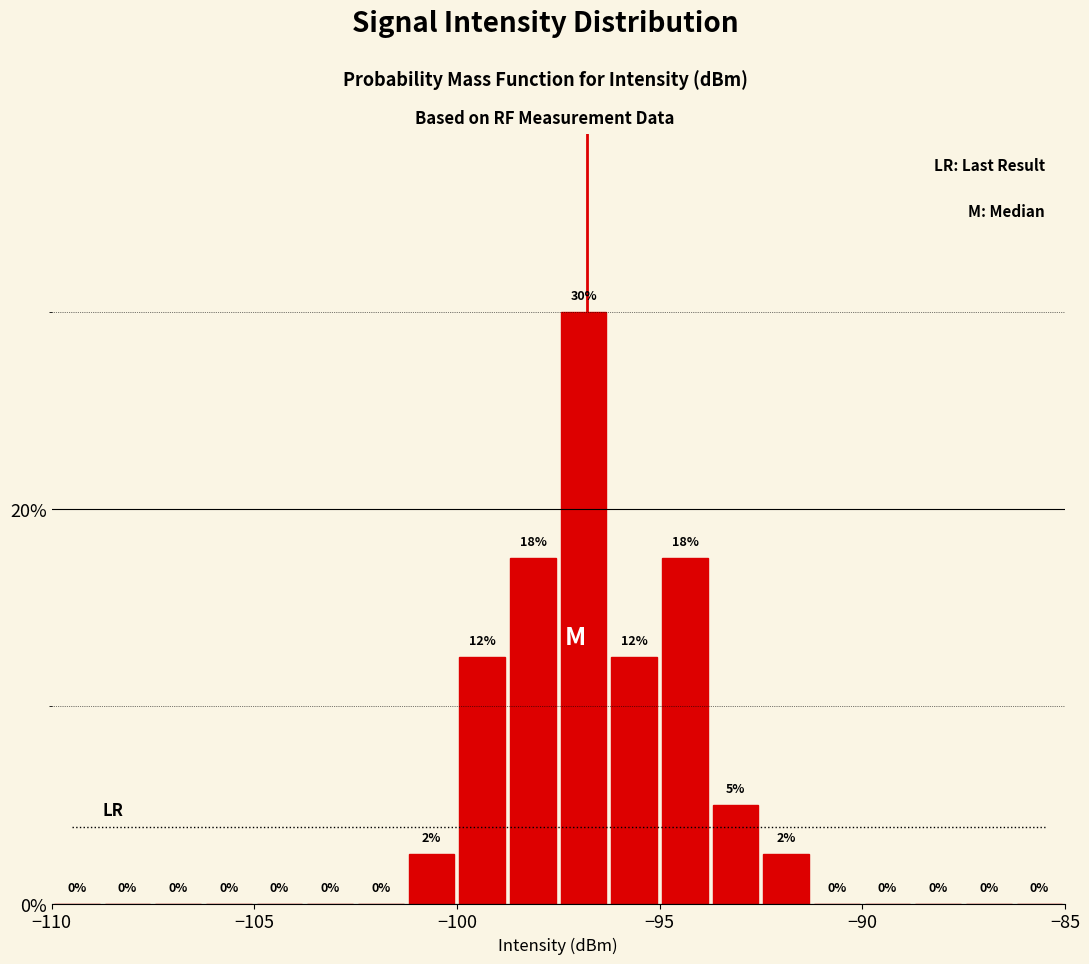

Around what value on the x-axis is the tallest bar? Give the approximate position of its centre, as read against the axis.

-97.0